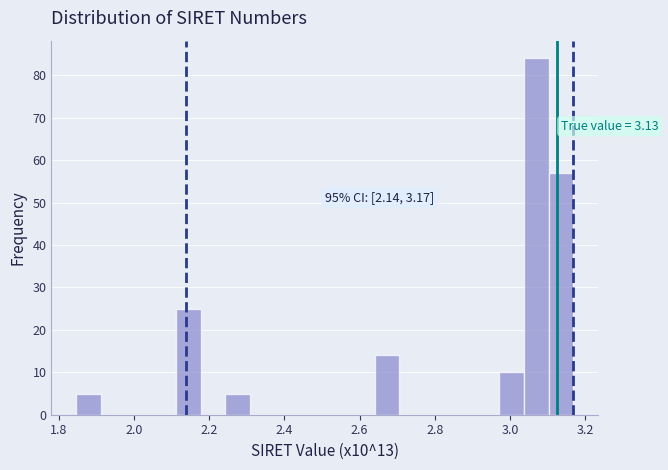

Around what value on the x-axis is the tallest bar? Give the approximate position of its centre, as read against the axis.

3.08